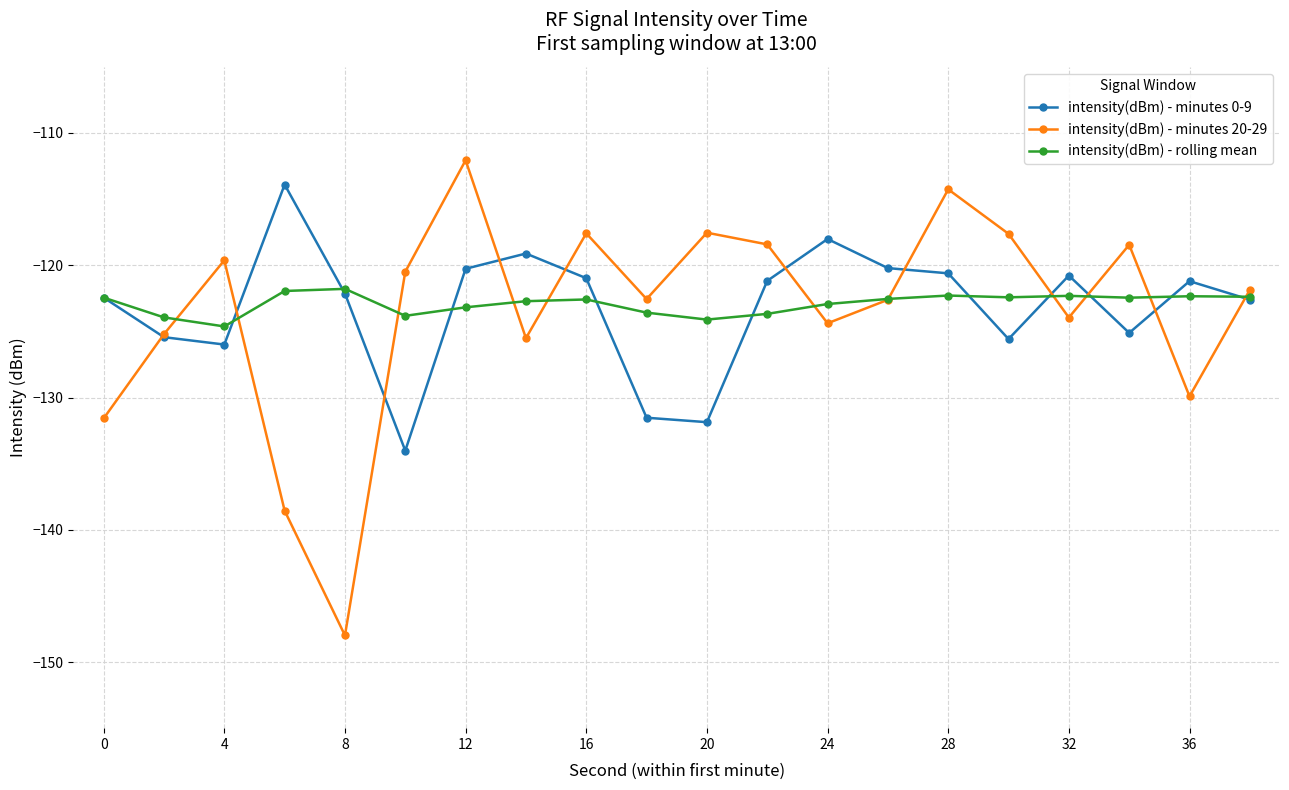

What is the smallest value displayed?

-148.0